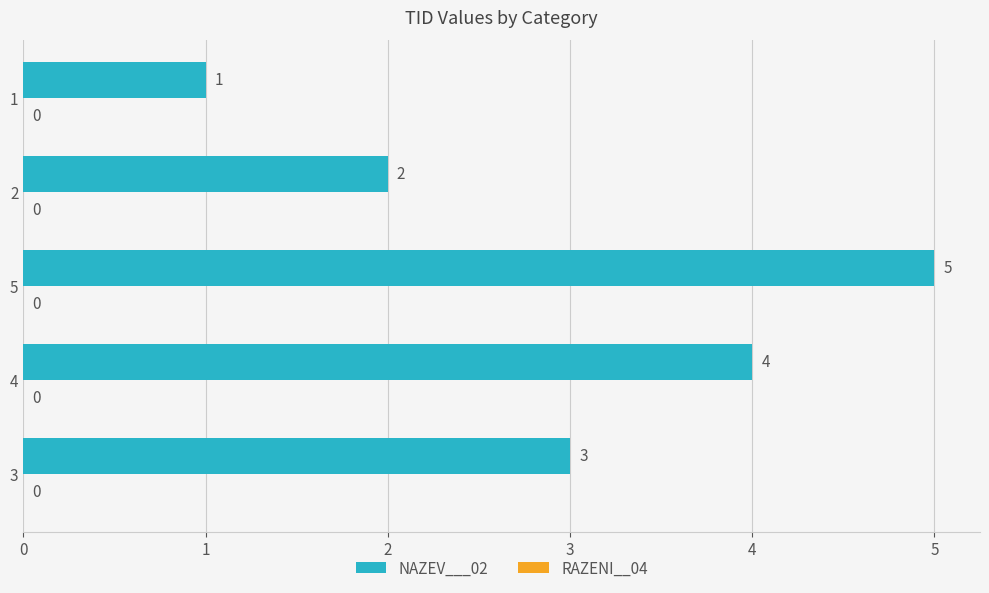

Reading bottom to top, extract all data points from this chart.

3	4	5	2	1